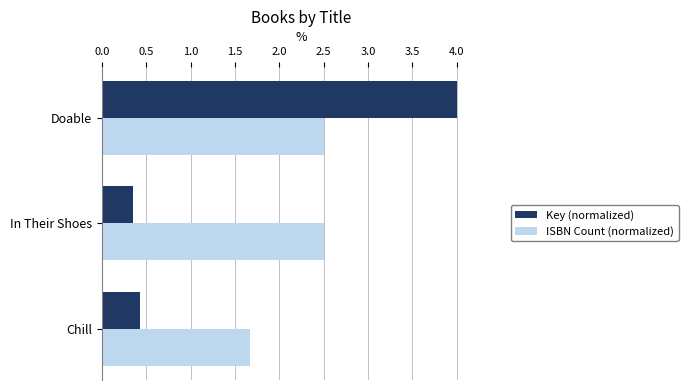

List the series in order of their overall mean, highest first.

ISBN Count (normalized), Key (normalized)